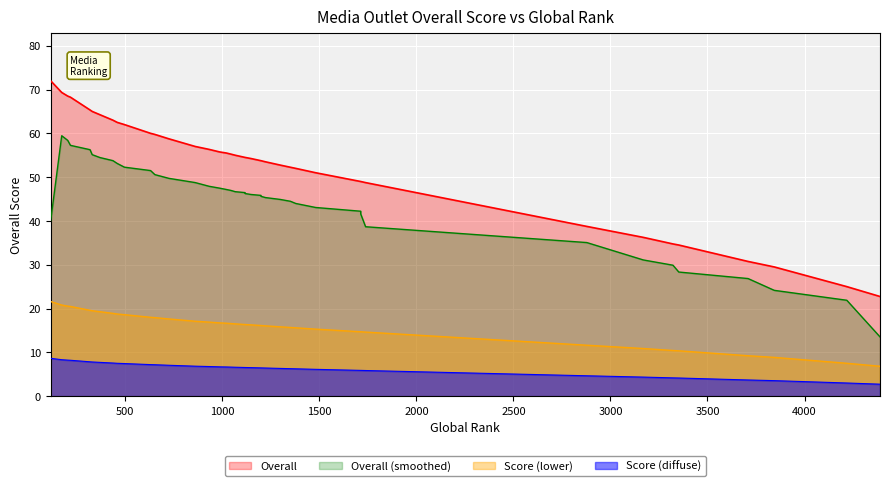

How many data points are above 54?

22